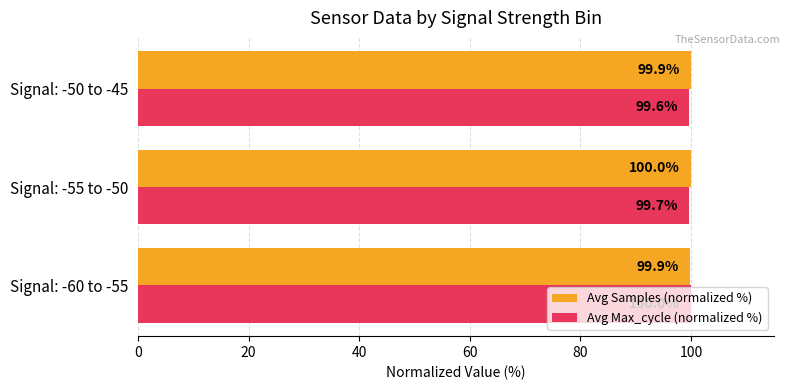

What is the approximate value of Avg Samples (normalized %) at Signal: -60 to -55?

99.9